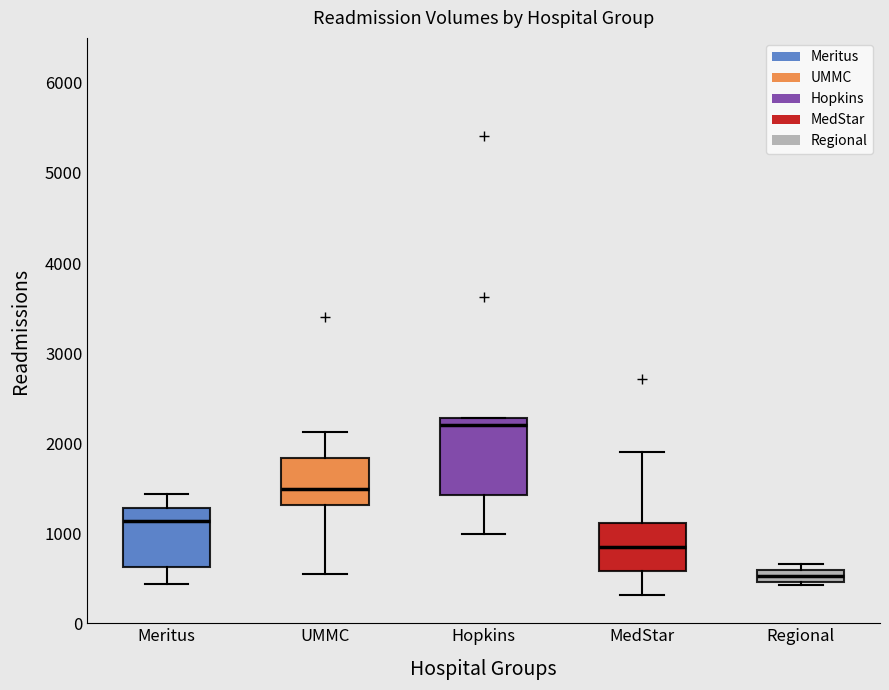

Where is the upper edge of the box for Regional on the y-axis? The values are not printed on the chart, so give them approximately, as read against the axis.

600